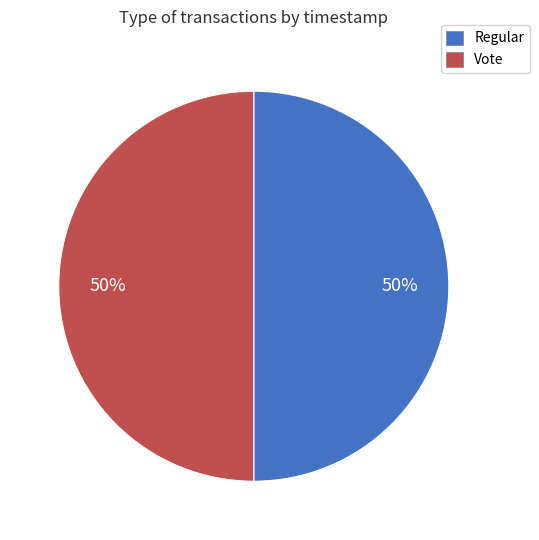

Approximately how many times larger is the value at Regular compared to Vote?

1.0